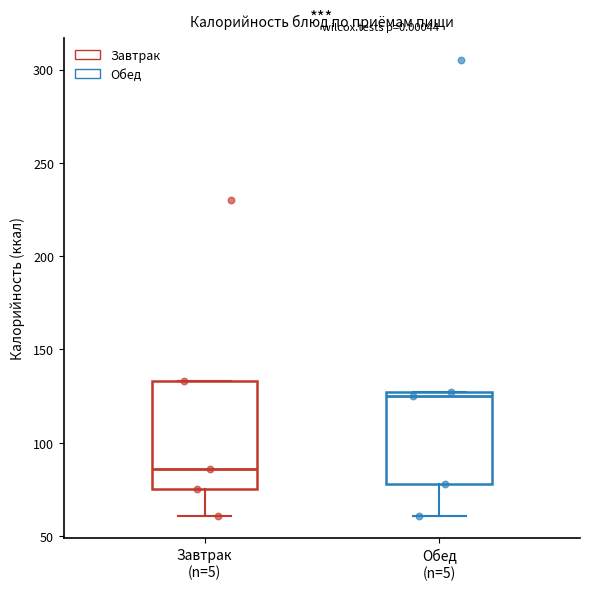

Comparing the boxes themselves (not the whiskers), which one is the tallest?

Завтрак (n=5)